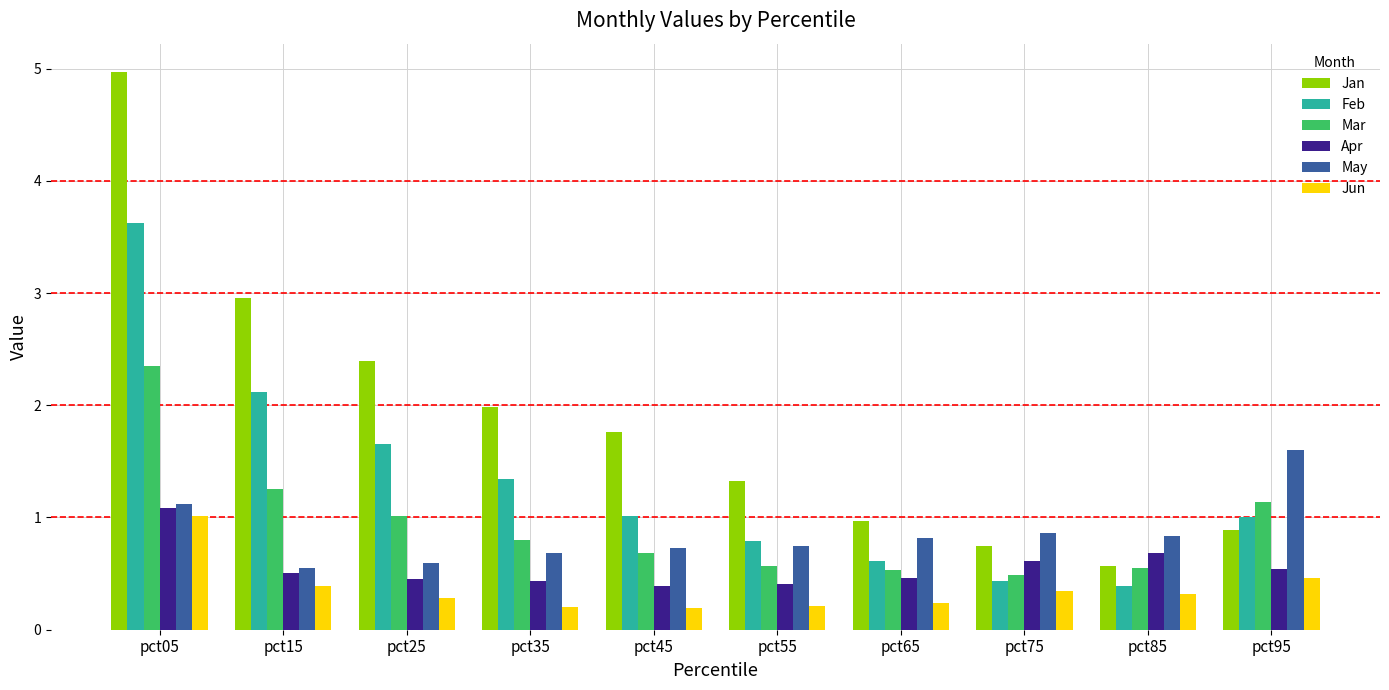

At how many categories does at least one series exceed 1?

7